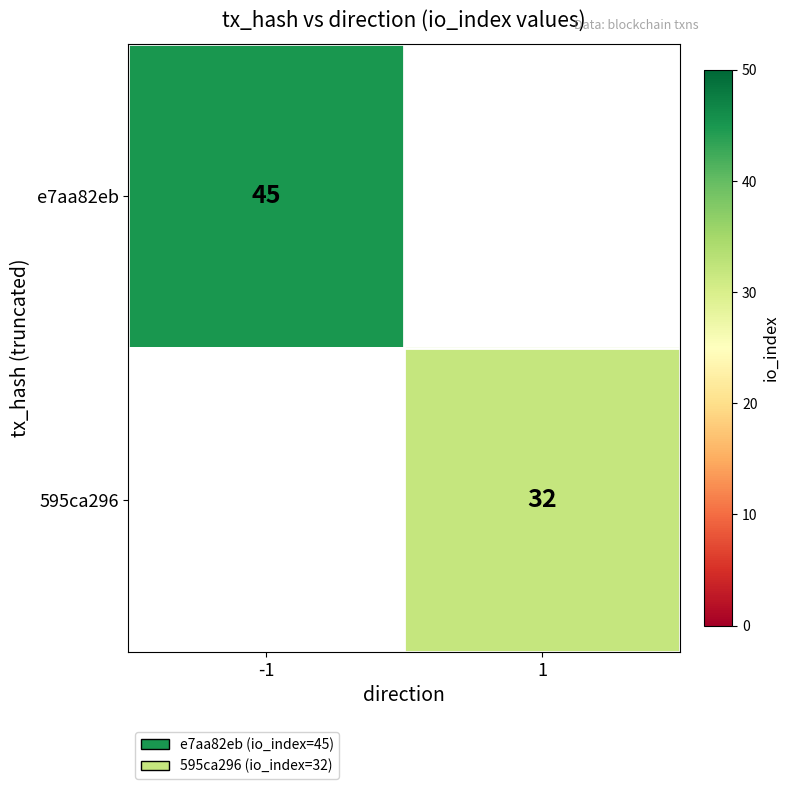

The value of 595ca296 at 1 is 22. True or false?

False